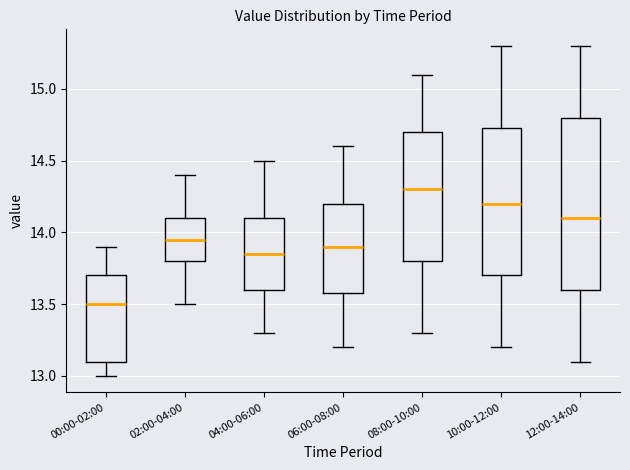

Reading left to right, transcribe this box plot: for each box, give where its median line is, the range the box spans, and where its two whiskers end, as read against the y-axis. The values are not printed on the chart, so give them approximately, as read against the axis.

00:00-02:00: median 13.50, box 13.10 to 13.70, whiskers 13.00 to 13.90
02:00-04:00: median 13.95, box 13.80 to 14.10, whiskers 13.50 to 14.40
04:00-06:00: median 13.85, box 13.60 to 14.10, whiskers 13.30 to 14.50
06:00-08:00: median 13.90, box 13.60 to 14.20, whiskers 13.20 to 14.60
08:00-10:00: median 14.30, box 13.80 to 14.70, whiskers 13.30 to 15.10
10:00-12:00: median 14.20, box 13.70 to 14.75, whiskers 13.20 to 15.30
12:00-14:00: median 14.10, box 13.60 to 14.80, whiskers 13.10 to 15.30